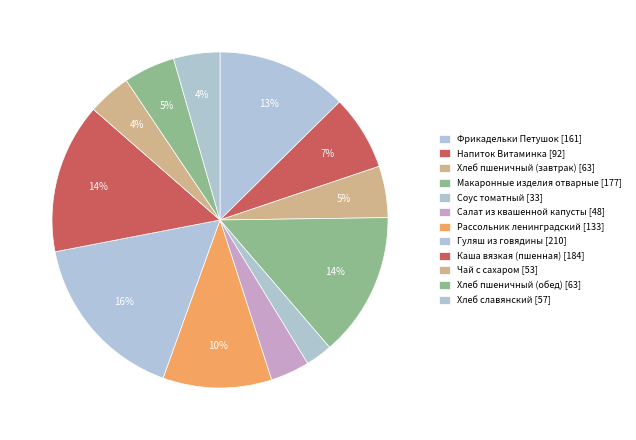

What is the smallest slice in the pie chart?

Соус томатный